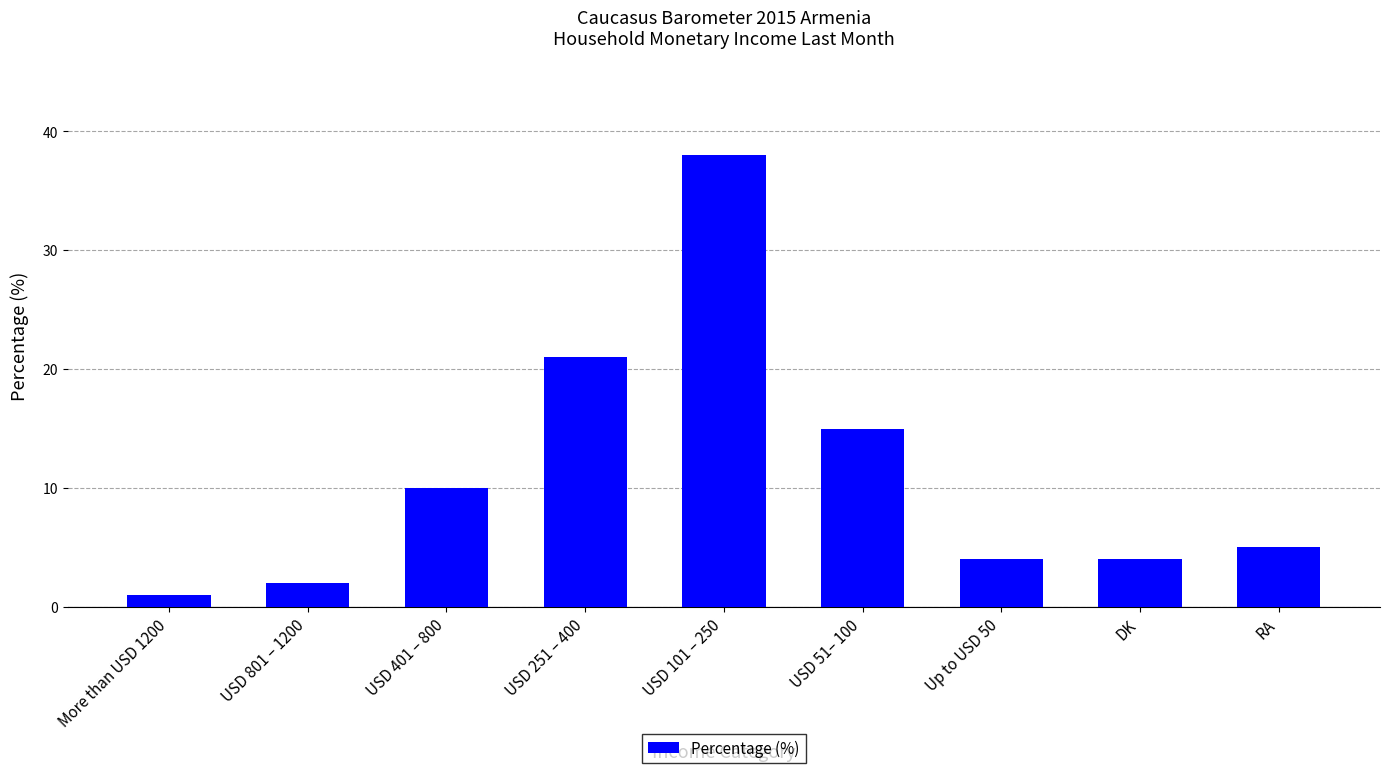

How many data points does each series have?

9